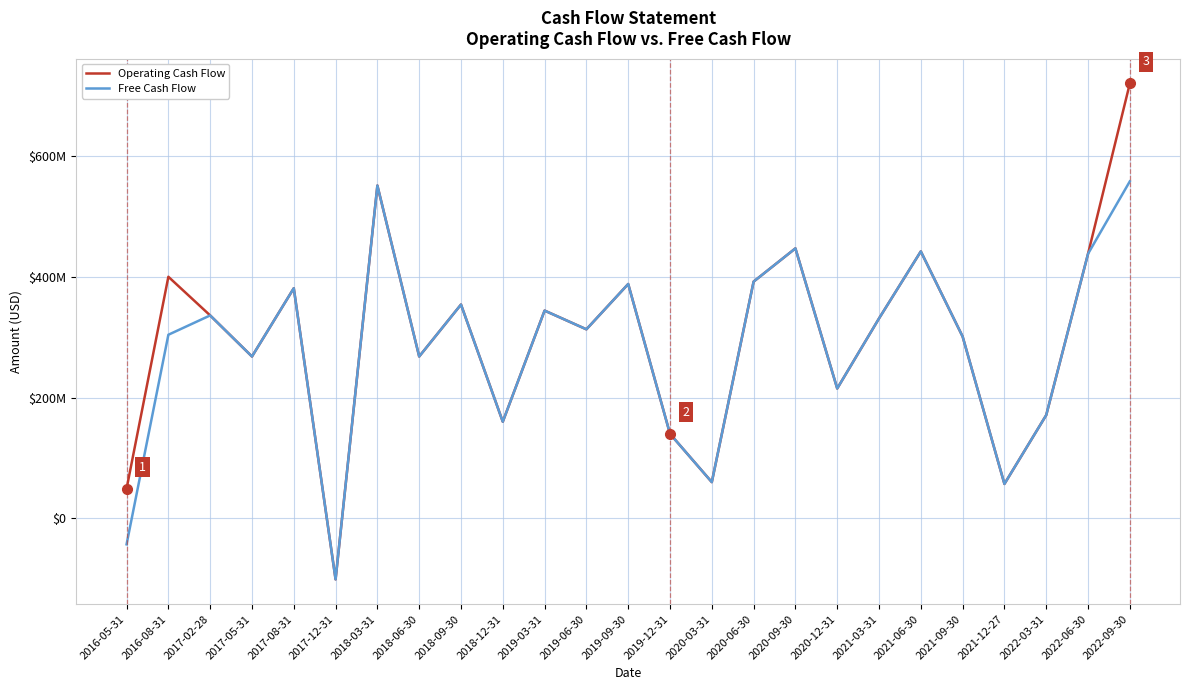

Does the chart have visible grid lines?

Yes